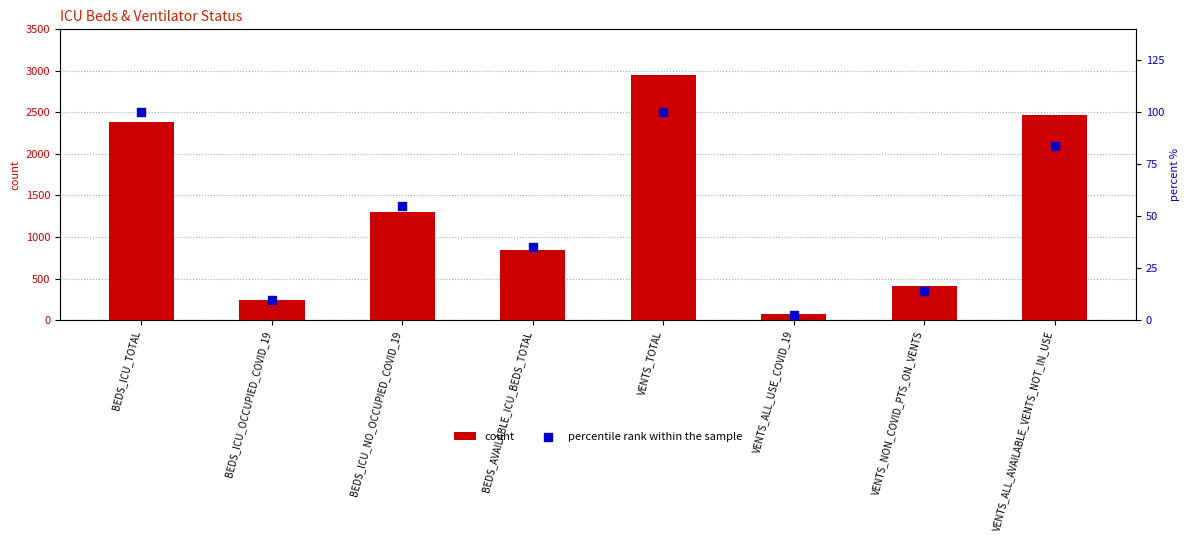

Which series contains the lowest Y value?

percentile rank within the sample